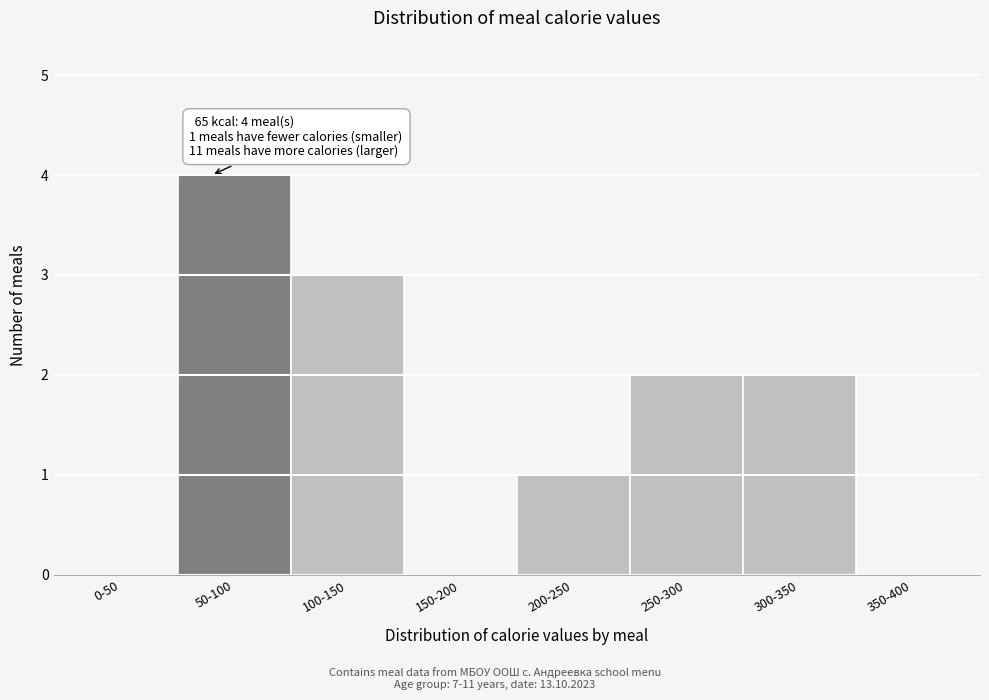

Reading left to right, extract all data points from this chart.

0-50=0	50-100=4	100-150=3	150-200=0	200-250=1	250-300=2	300-350=2	350-400=0